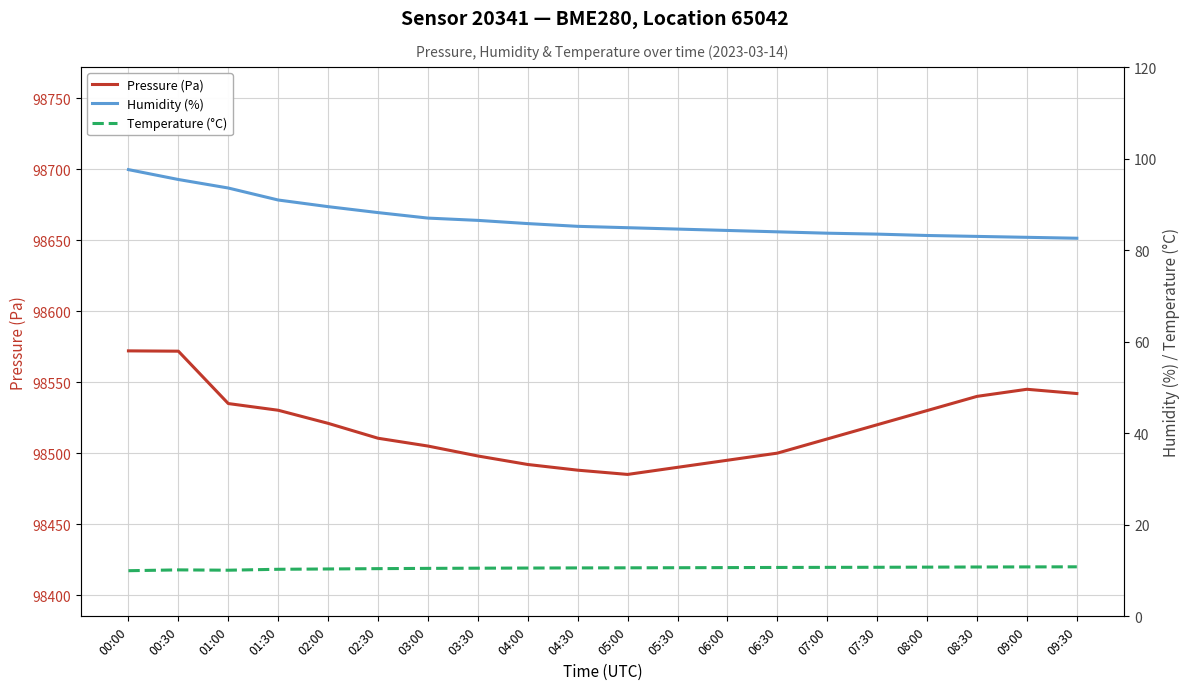

What is the difference between the second highest and second lowest values in the Humidity (%) series?

12.6